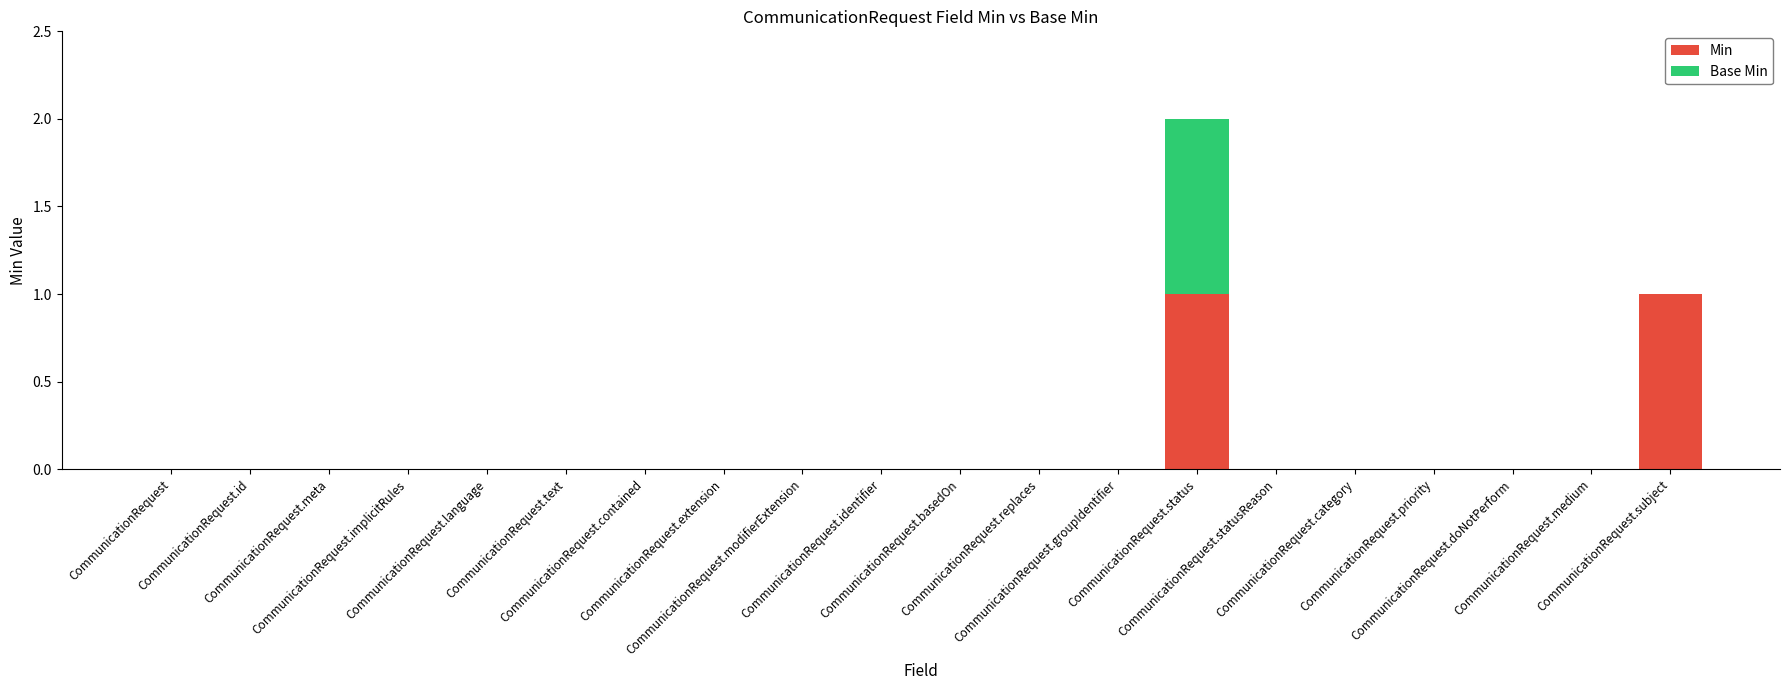

How many distinct data groups are displayed?

2